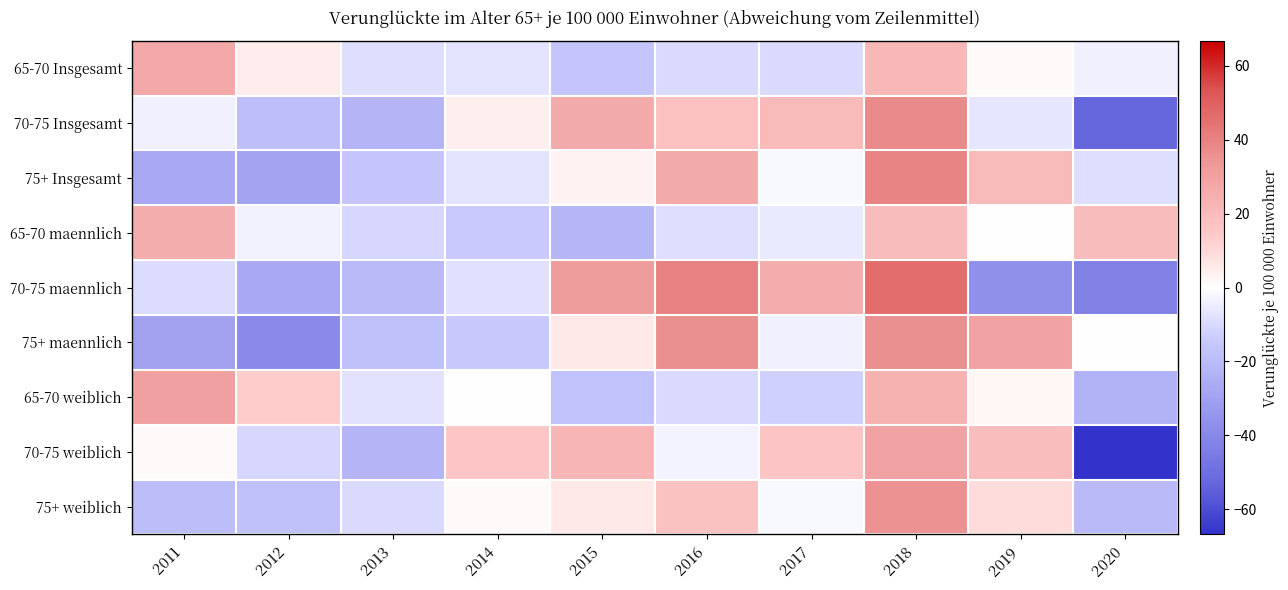

How many categories are shown in the chart?

10